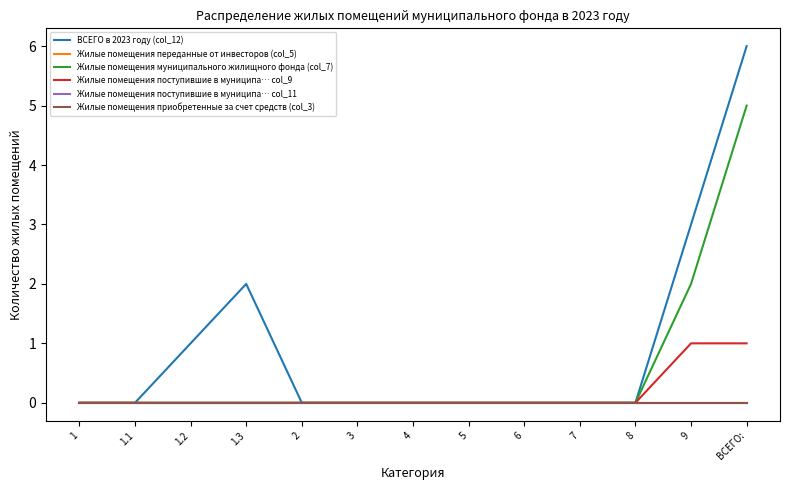

How many lines are shown in the chart?

6